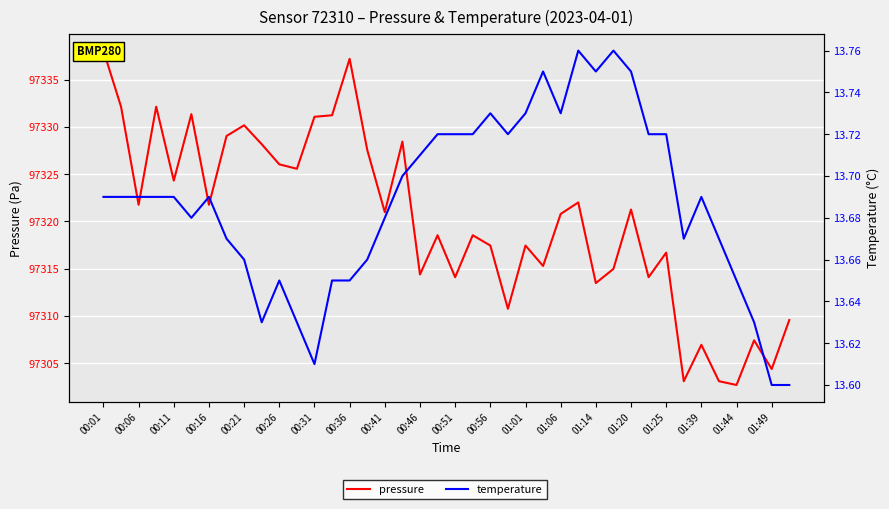

Which series has the widest spread of values?

pressure